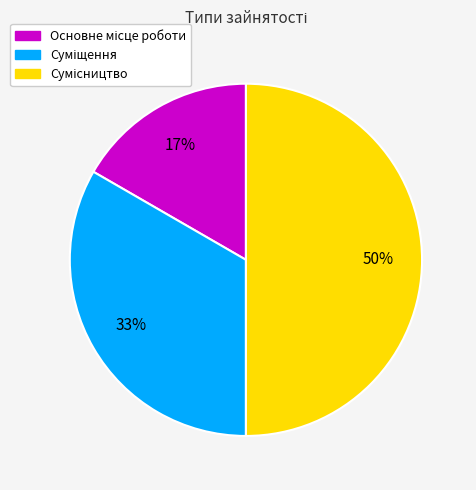

To the nearest percent, what is the difference between the largest and smallest slice percentages?

33%